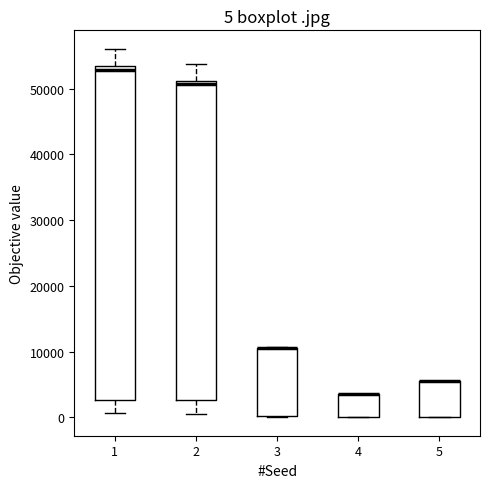

Comparing the boxes themselves (not the whiskers), which one is the tallest?

1